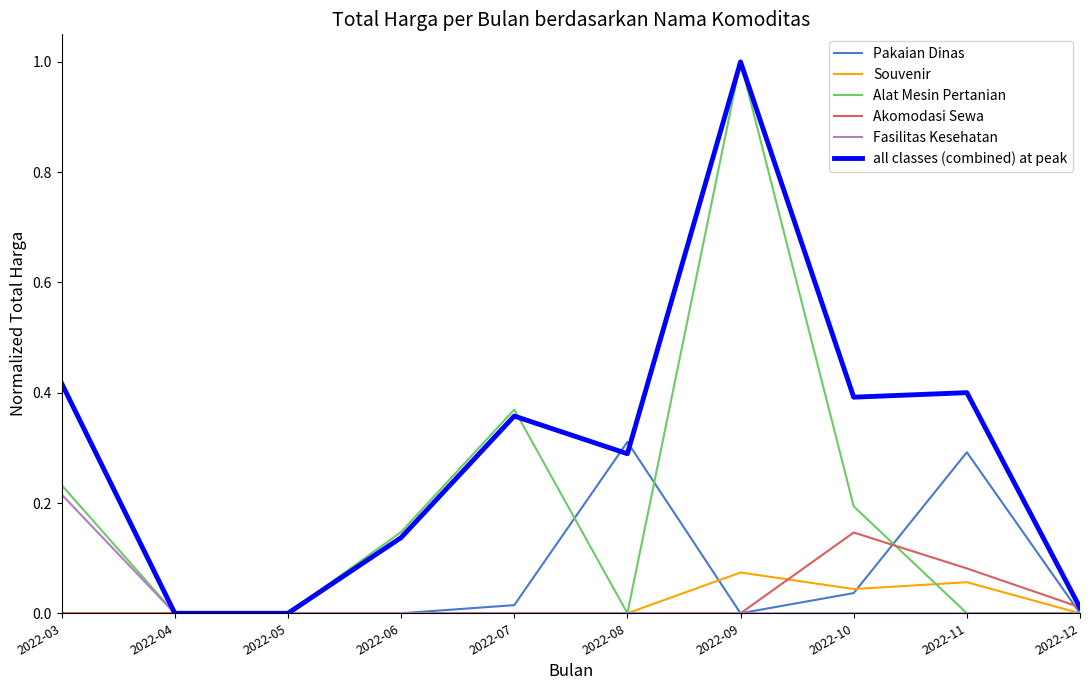

Which label corresponds to the largest value in the chart?

2022-09